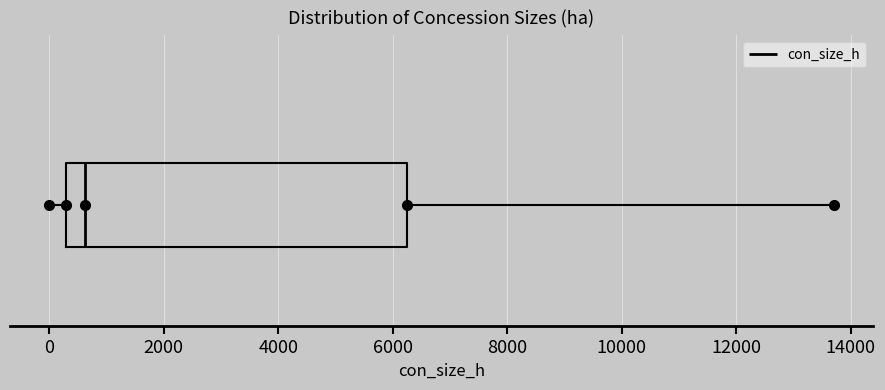

Where does the median line of the box sit on the x-axis? The values are not printed on the chart, so give them approximately, as read against the axis.

600